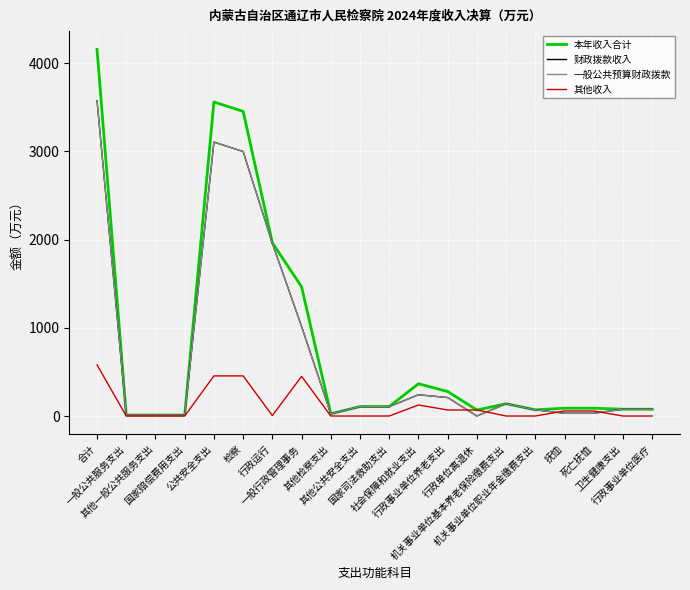

Does the chart display data point markers on the line(s)?

No